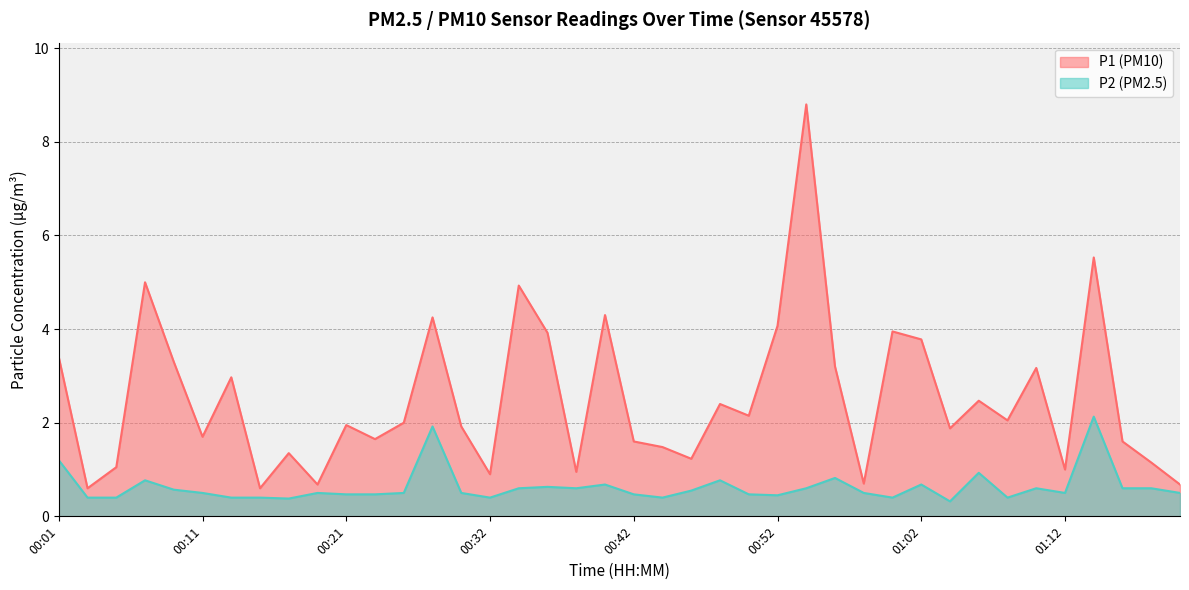

Rank the series by their maximum value, from highest to lowest.

P1 (PM10), P2 (PM2.5)